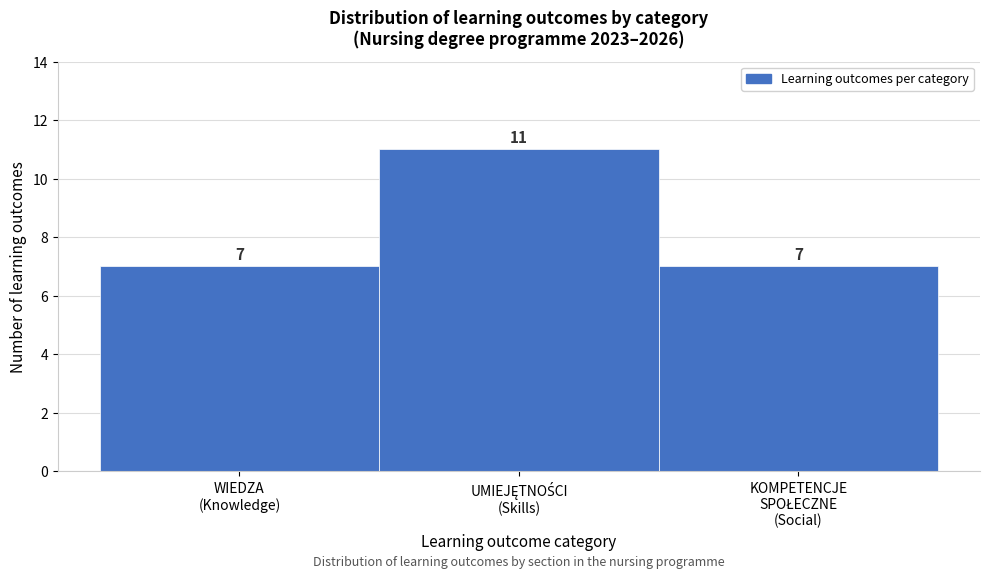

Reading left to right, what are all the values shown in this chart?

7	11	7